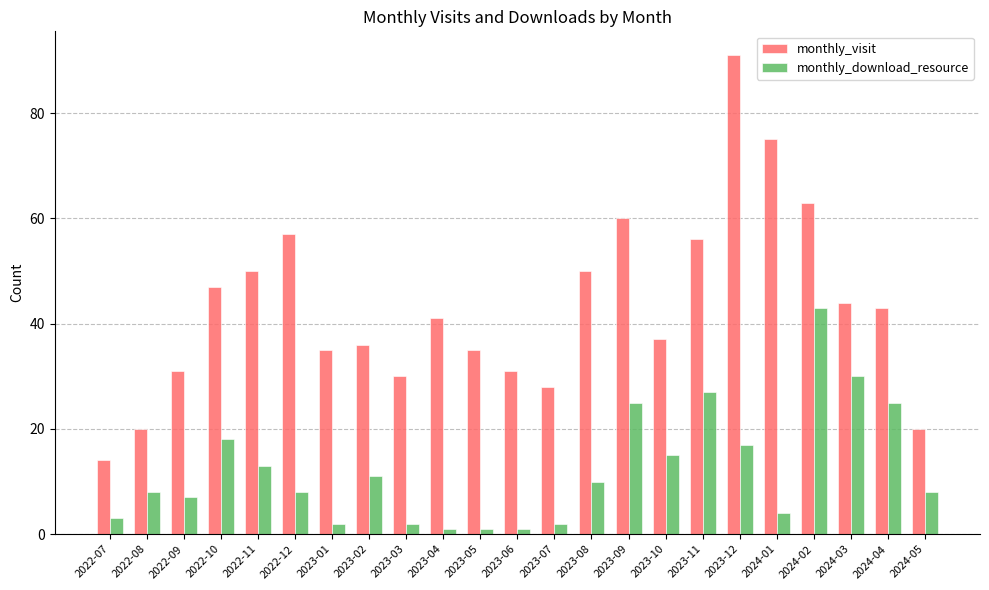

Which series has the largest range (max minus min)?

monthly_visit